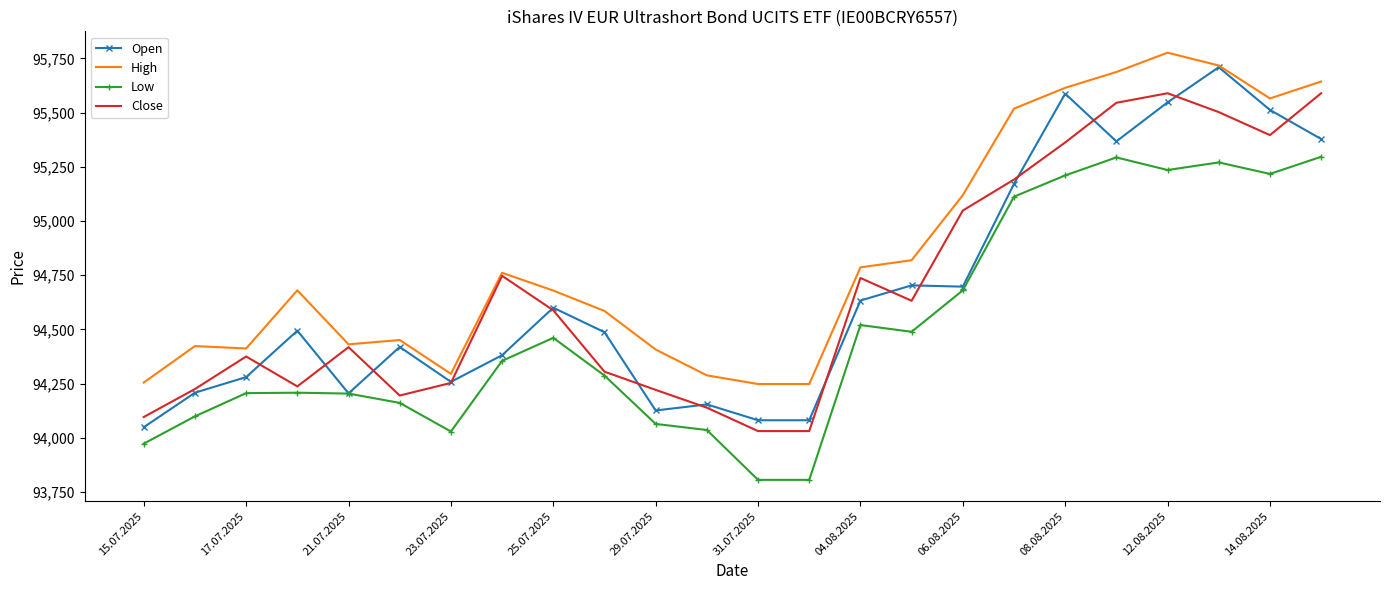

What is the maximum value for Low?

95296